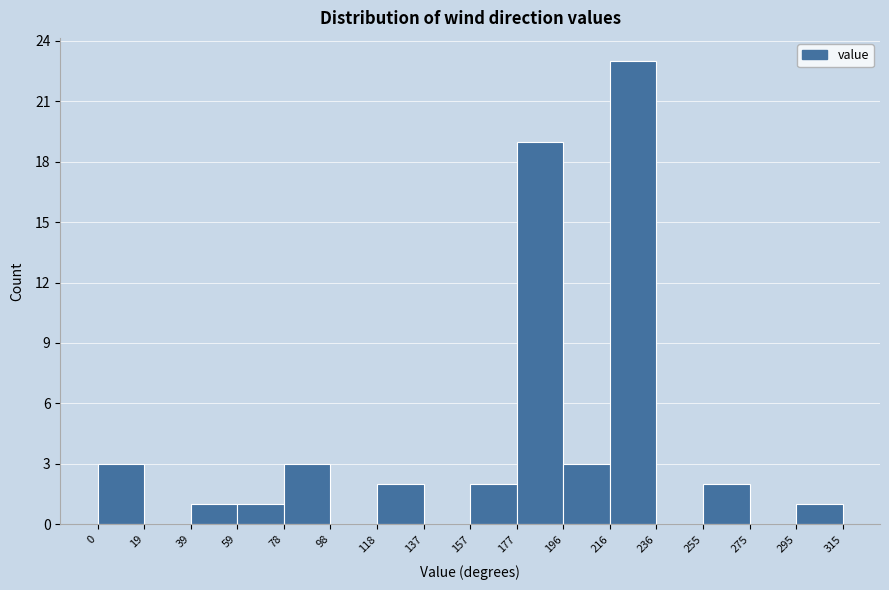

Reading left to right, list every bar in this chart as the range it spans on the x-axis followed by its height. The values are not printed on the chart, so give them approximately, as read against the axis.

0 to 19: 3
19 to 39: 0
39 to 59: 1
59 to 78: 1
78 to 98: 3
98 to 118: 0
118 to 137: 2
137 to 157: 0
157 to 177: 2
177 to 196: 19
196 to 216: 3
216 to 236: 23
236 to 255: 0
255 to 275: 2
275 to 295: 0
295 to 315: 1